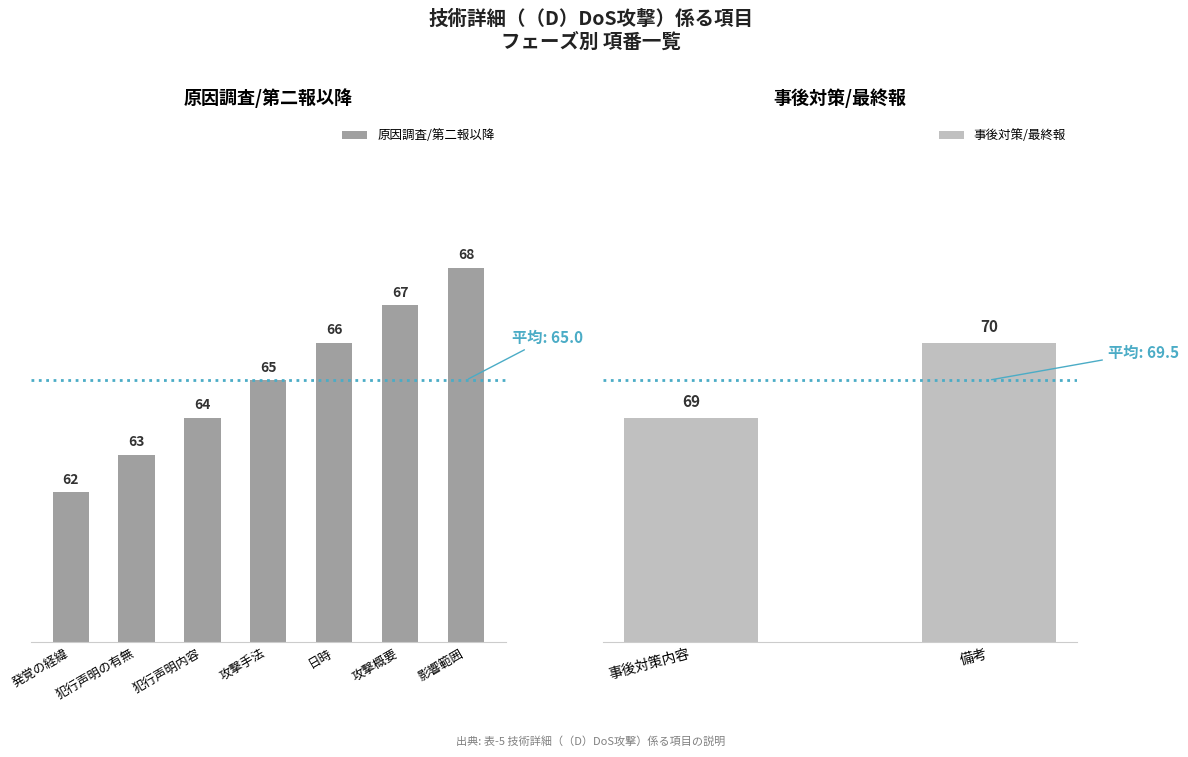

Reading right to left, transcribe all the data shown in this chart.

備考=70	事後対策内容=69	影響範囲=68	攻撃概要=67	日時=66	攻撃手法=65	犯行声明内容=64	犯行声明の有無=63	発覚の経緯=62